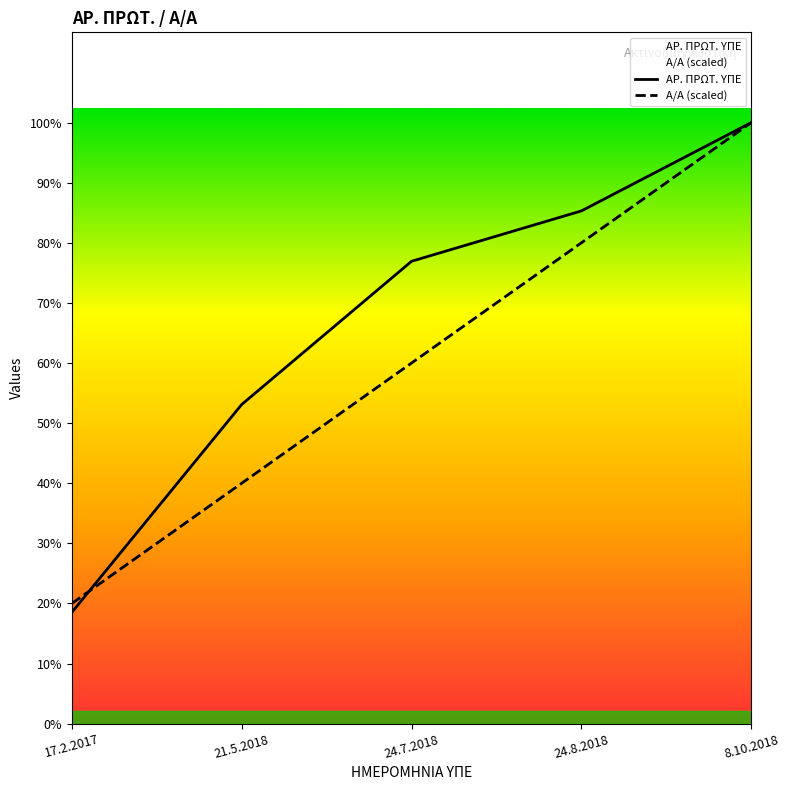

Which series has the largest range (max minus min)?

ΑΡ. ΠΡΩΤ. ΥΠΕ